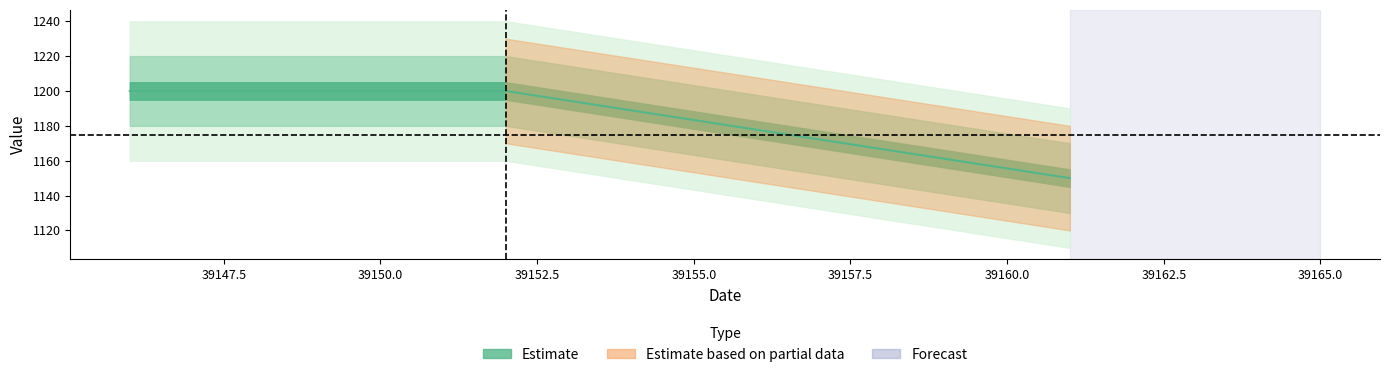

What is the difference between the maximum and minimum values?

50